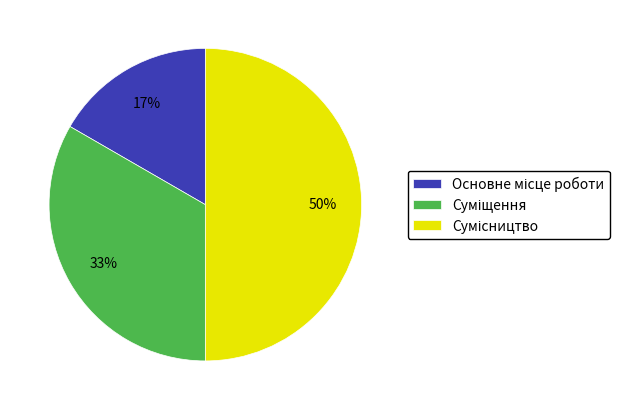

To the nearest percent, what is the difference between the largest and smallest slice percentages?

33%